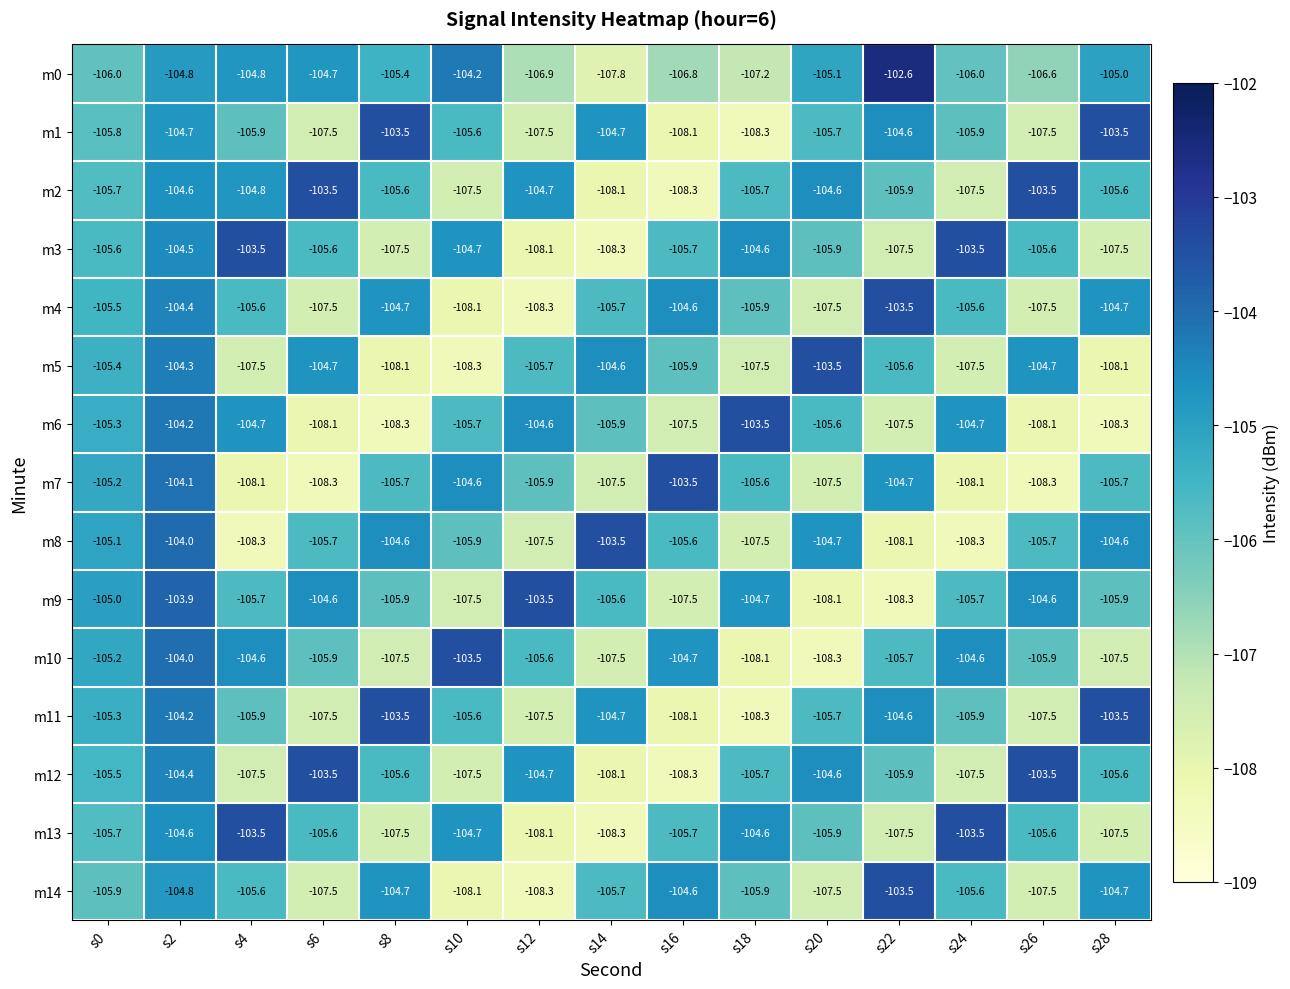

What is the greatest value displayed?

-102.6